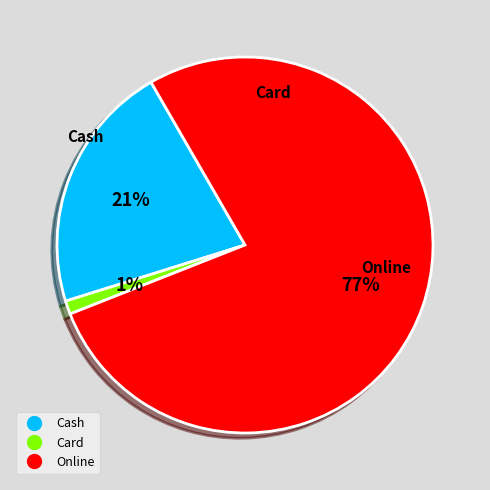

What is the smallest slice in the pie chart?

Card